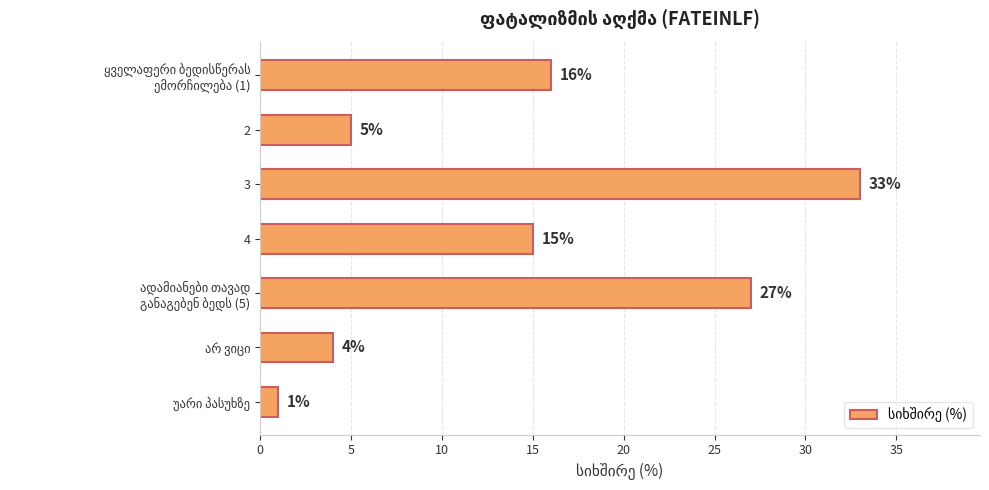

The chart shows a value of 48 at 3. True or false?

False